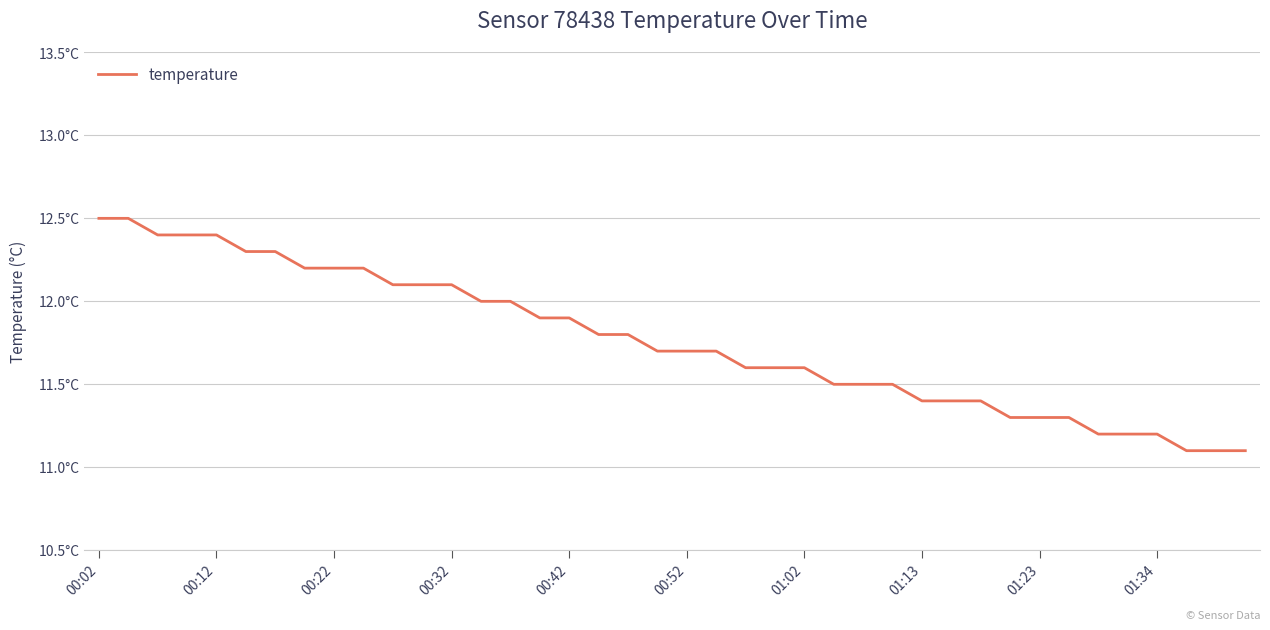

Does the chart display data point markers on the line(s)?

No